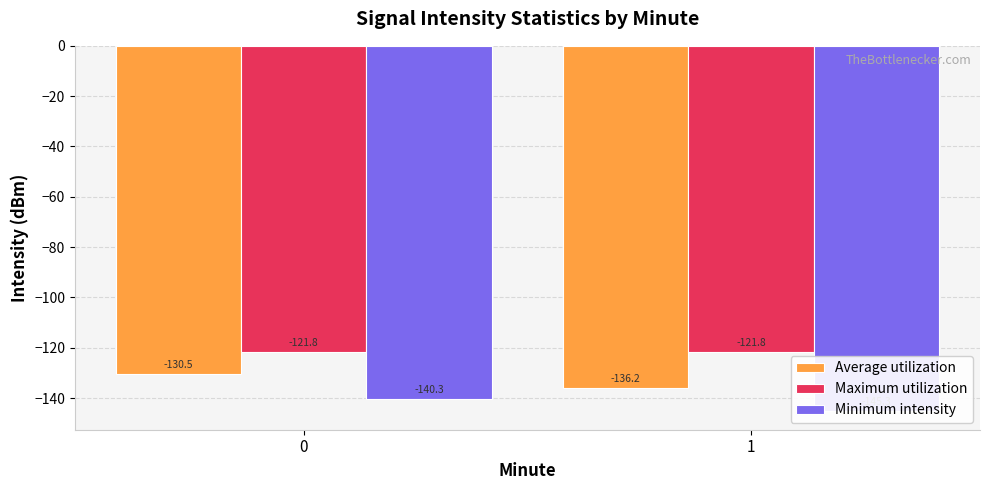

Is it true that Maximum utilization equals -43.6 at 0?

False